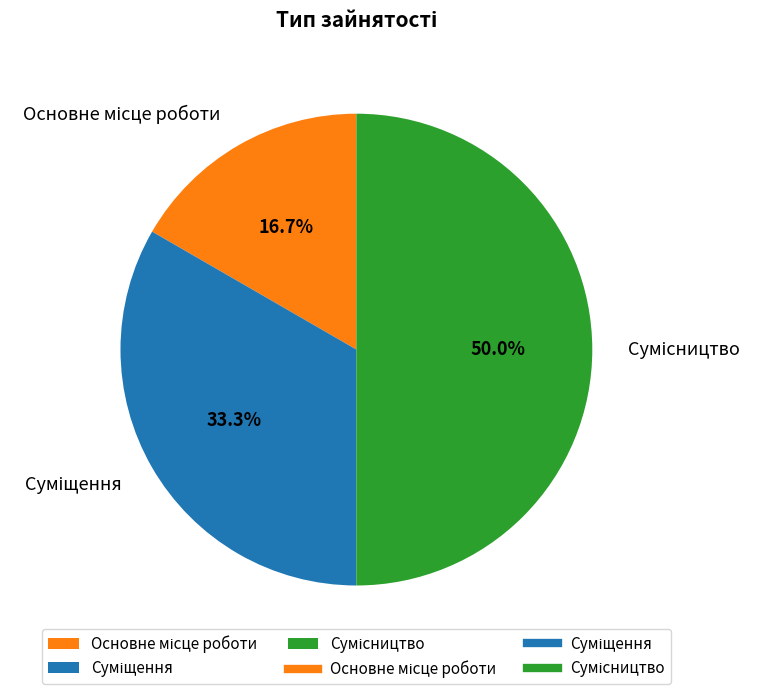

Rank the categories by value from lowest to highest.

Основне місце роботи, Суміщення, Сумісництво